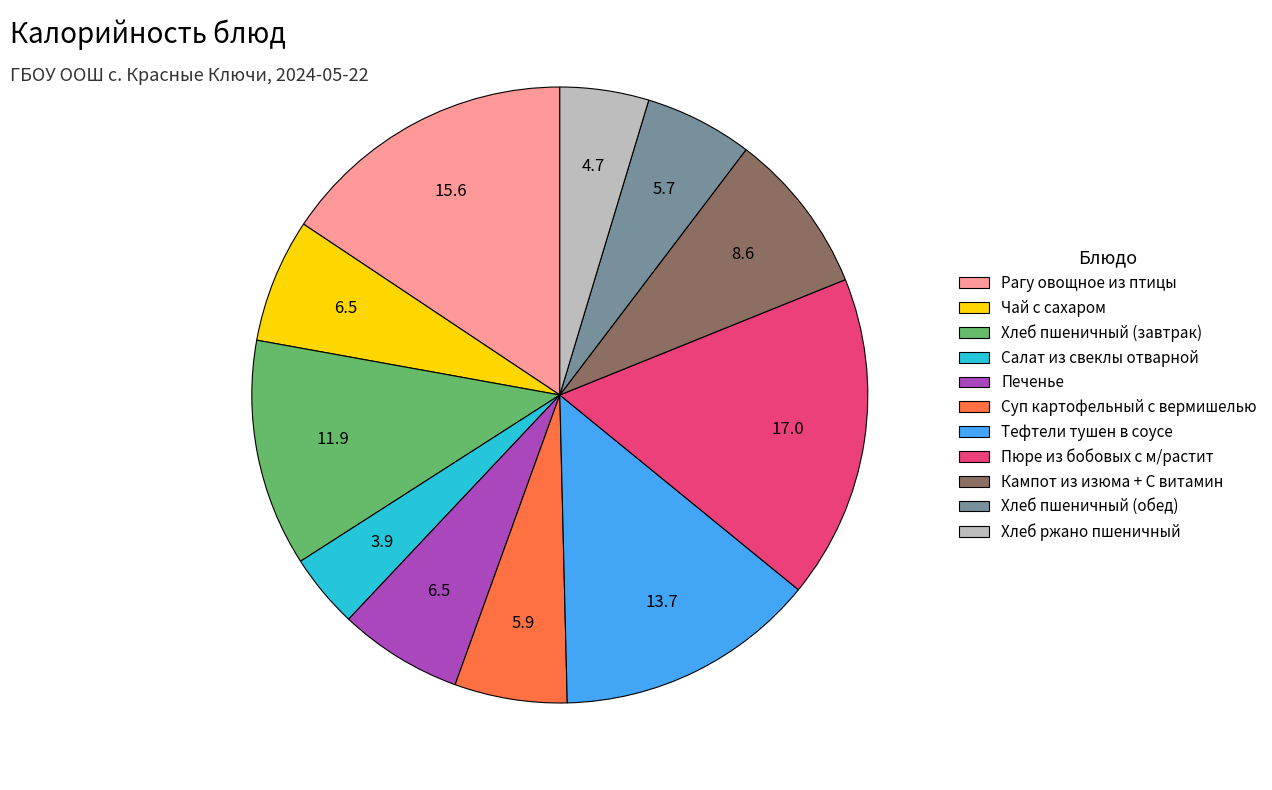

How many segments does this pie chart have?

11